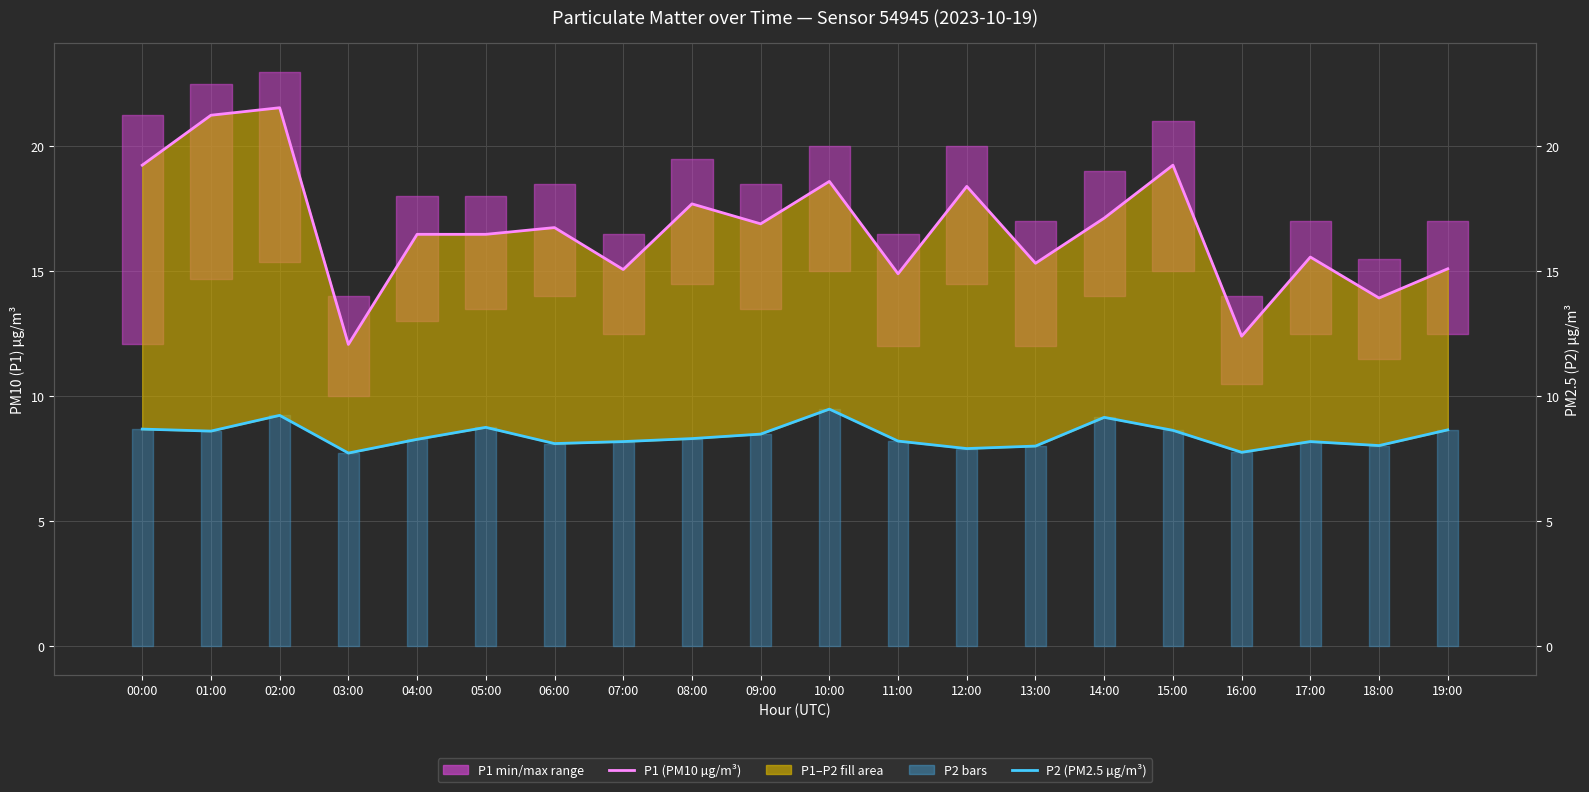

What is the difference between the maximum and minimum values in the P1 (PM10 µg/m³) series?

9.5